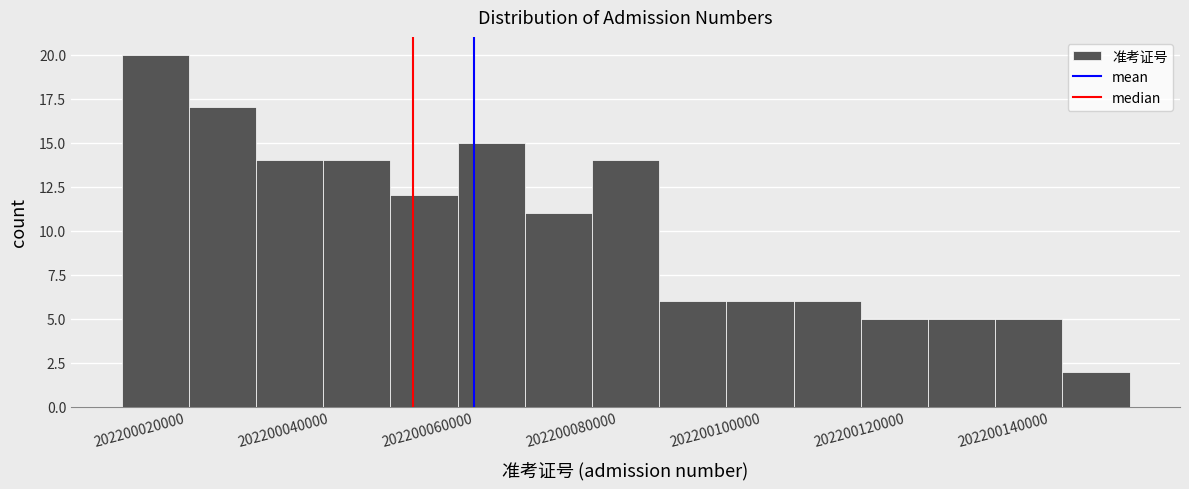

Reading left to right, transcribe this chart: for each bar, give the range it covers on the x-axis and its height. Neither the bar edges nor the heights are printed on the chart, so give them approximately, as read against the axes.

202200012000 to 202200020000: 20
202200020000 to 202200030000: 17
202200030000 to 202200040000: 14
202200040000 to 202200048000: 14
202200048000 to 202200058000: 12
202200058000 to 202200068000: 15
202200068000 to 202200076000: 11
202200076000 to 202200086000: 14
202200086000 to 202200096000: 6
202200096000 to 202200104000: 6
202200104000 to 202200114000: 6
202200114000 to 202200124000: 5
202200124000 to 202200132000: 5
202200132000 to 202200142000: 5
202200142000 to 202200152000: 2